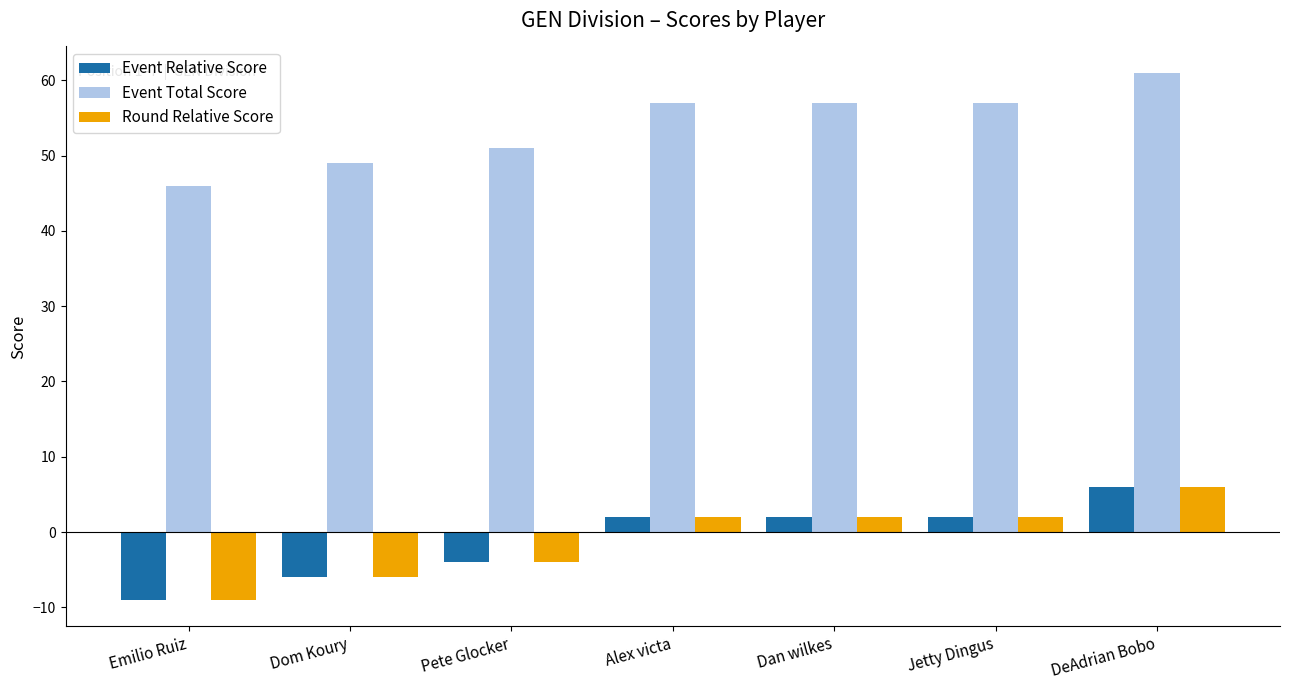

At which label is Event Total Score closest to 53?

Pete Glocker